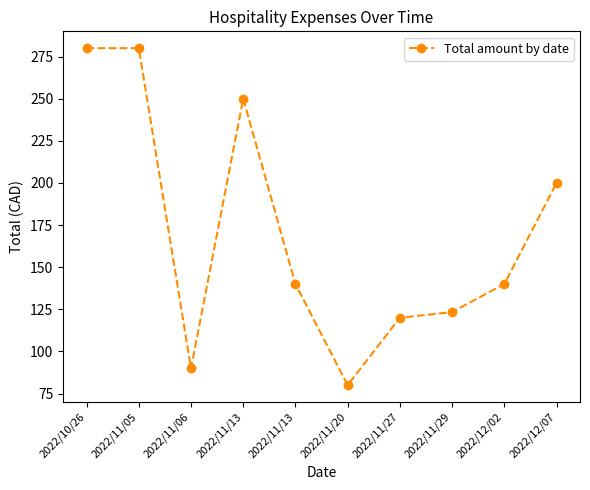

Count the number of data series in this chart.

1